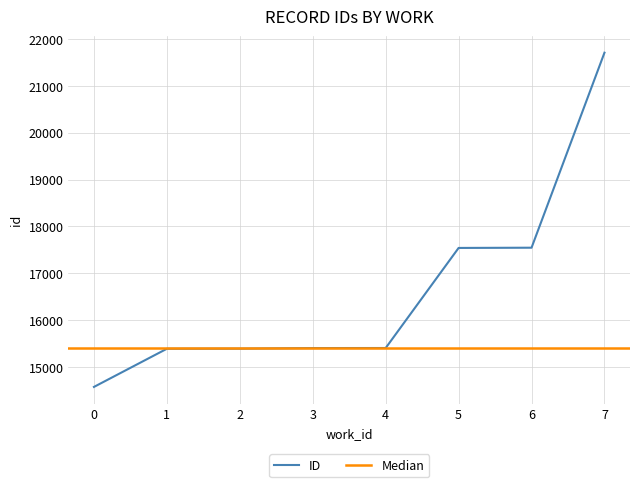

Is it true that ID equals 14581 at 0?

True